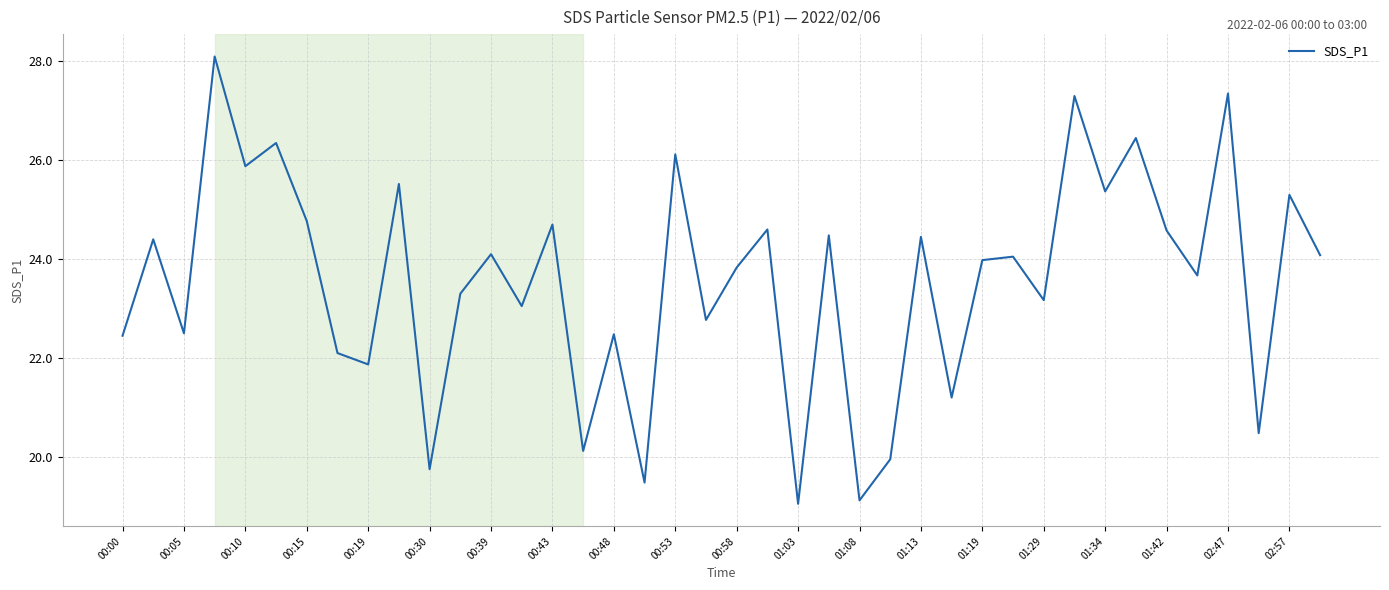

What is the greatest value displayed?

28.1